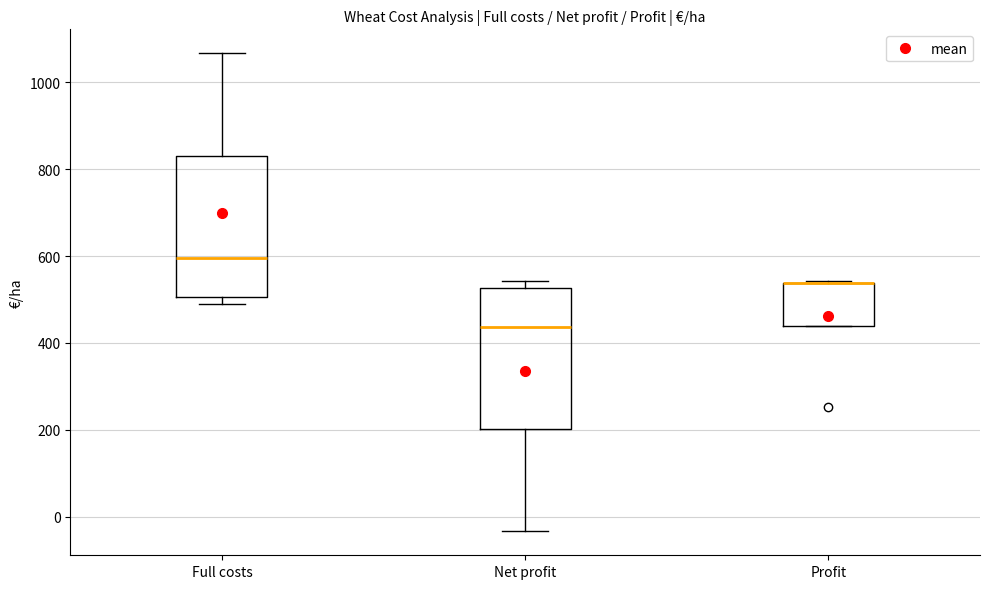

Reading left to right, read every box against the y-axis: the position of its median line, the range the box covers, and the ends of its whiskers. The values are not printed on the chart, so give them approximately, as read against the axis.

Full costs: median 600, box 500 to 840, whiskers 500 (just below the box's lower edge) to 1060
Net profit: median 440, box 200 to 520, whiskers -40 to 540
Profit: median 540 (drawn on the box's upper edge), box 440 to 540, whiskers 440 to 540